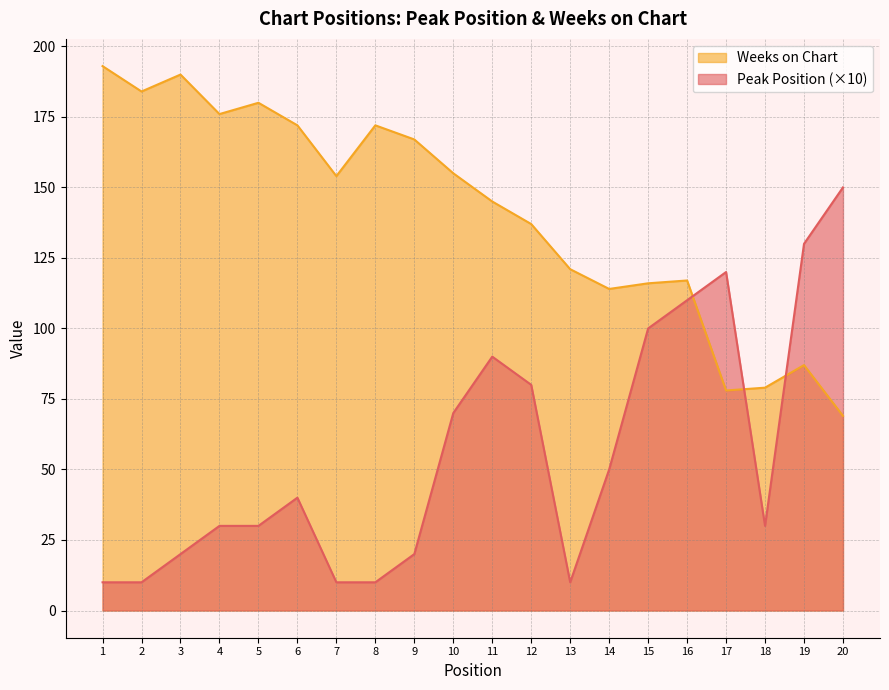

Reading left to right, what are all the values shown in this chart?

Peak Position: 10	10	20	30	30	40	10	10	20	70	90	80	10	50	100	110	120	30	130	150
Weeks on Chart: 193	184	190	176	180	172	154	172	167	155	145	137	121	114	116	117	78	79	87	69